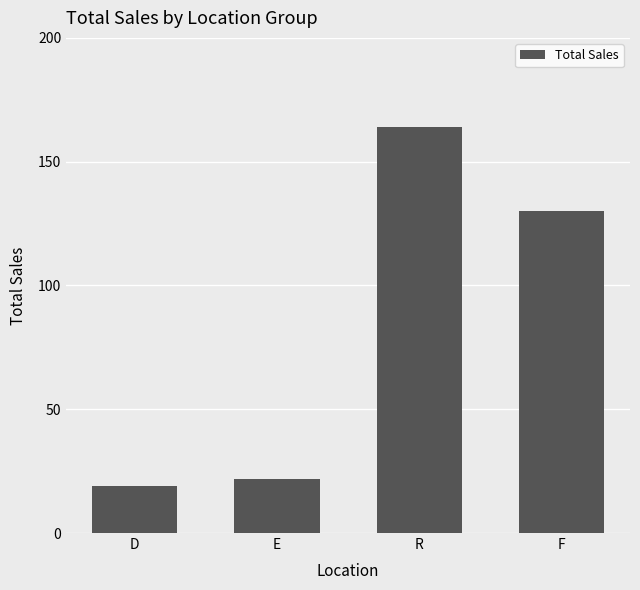

Which category has the lowest value across all series?

D